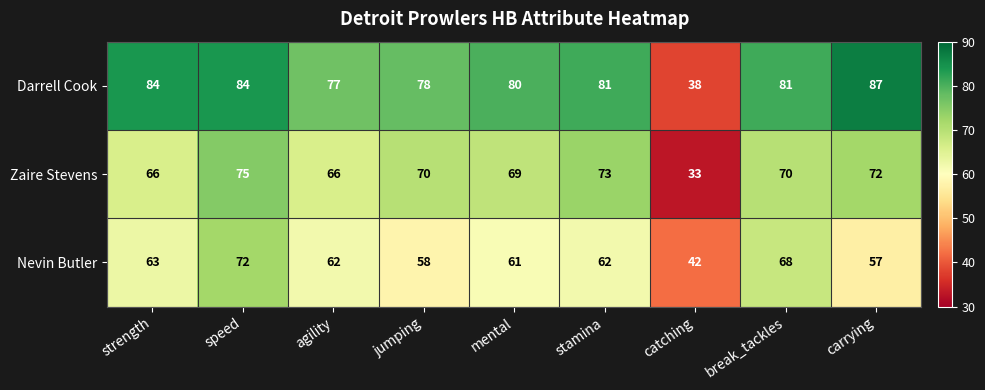

What is the approximate value of Darrell Cook at break_tackles?

81